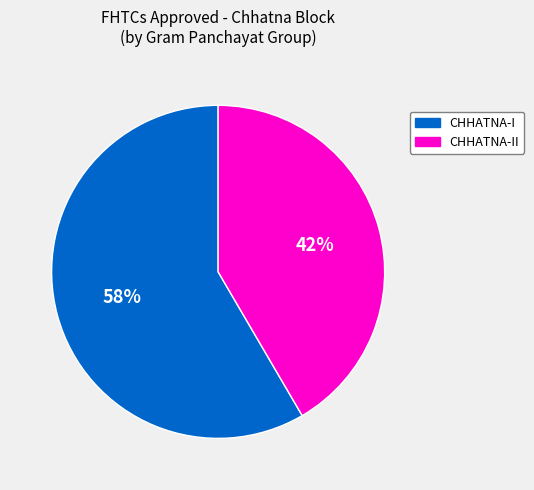

Is there a majority slice in this chart?

Yes